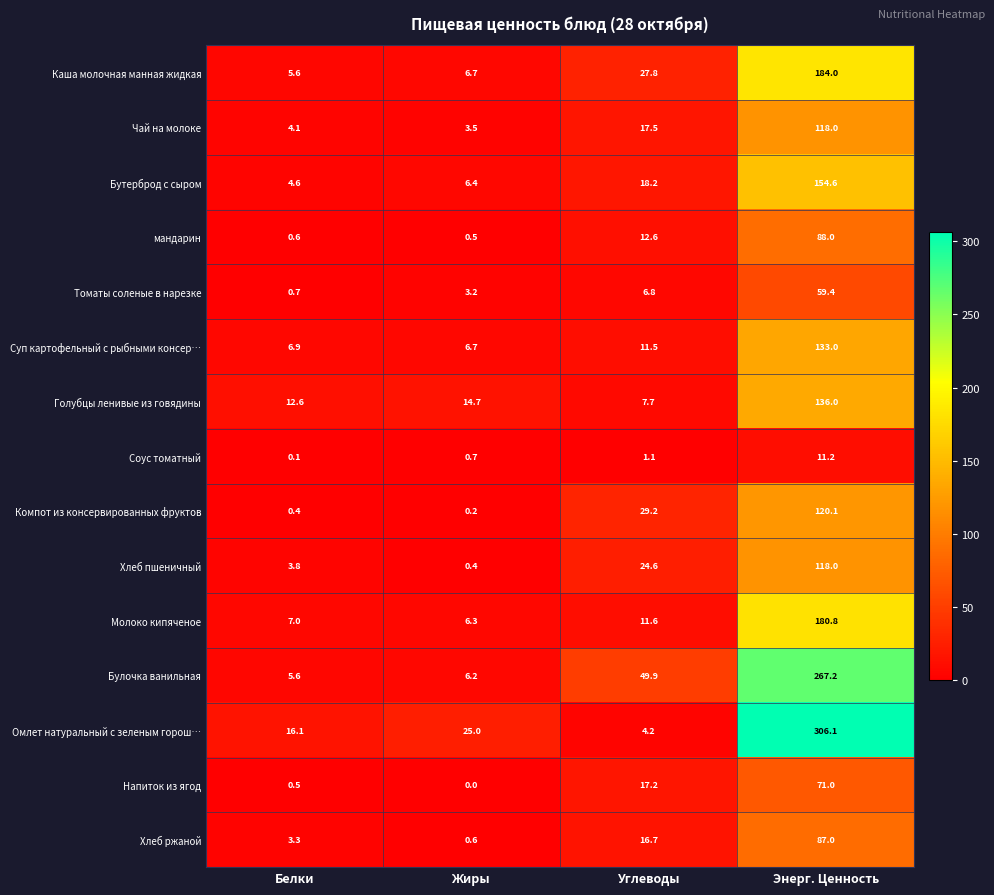

At which category is the sum across all series the highest?

Энерг. Ценность